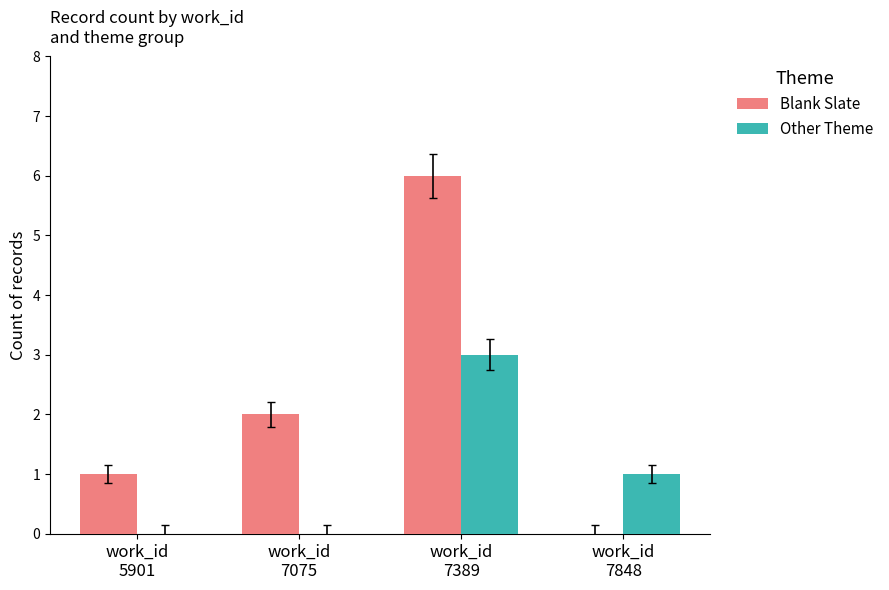

The Blank Slate series shows 1 at work_id
5901. True or false?

True